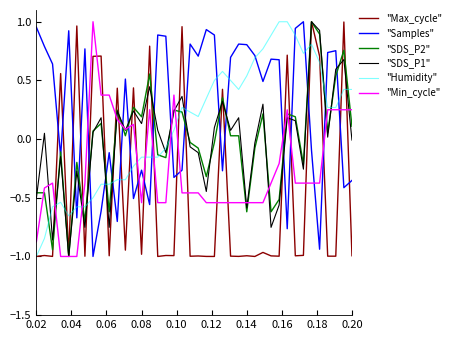

Which series has the largest total across all categories?

"Samples"